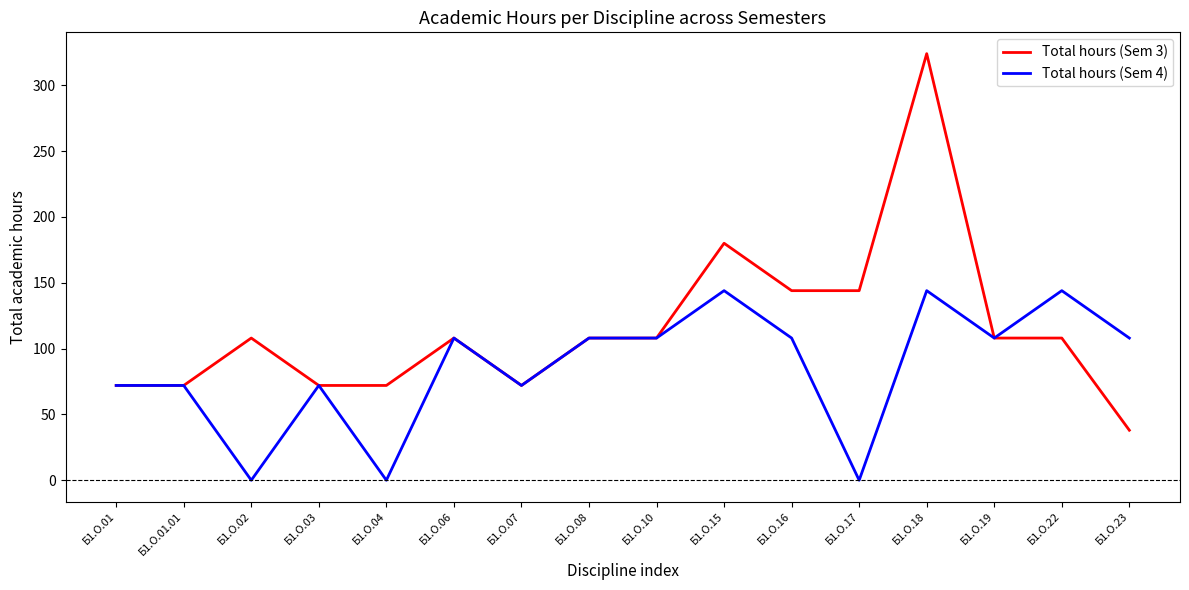

Rank the series by their maximum value, from highest to lowest.

Total hours (Sem 3), Total hours (Sem 4)